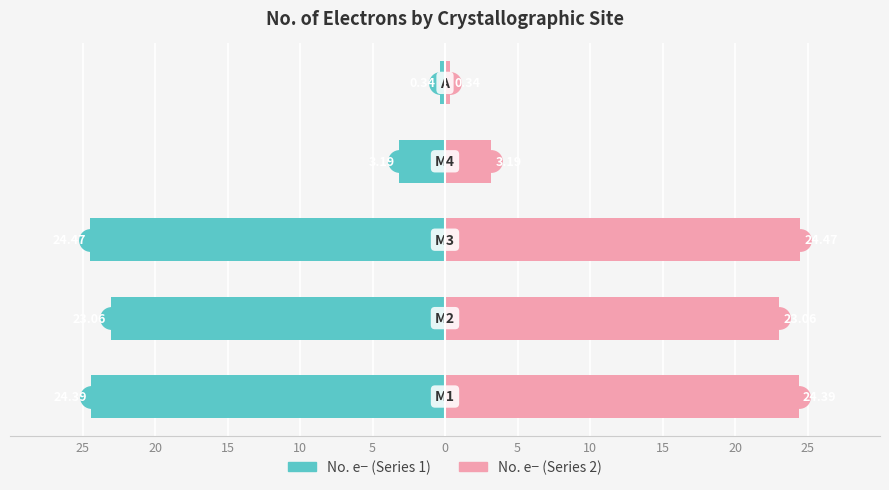

The No. e− (left) series shows -41.4 at 25. True or false?

False